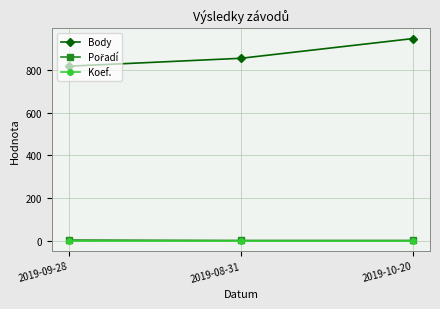

What is the maximum value for Koef.?

1